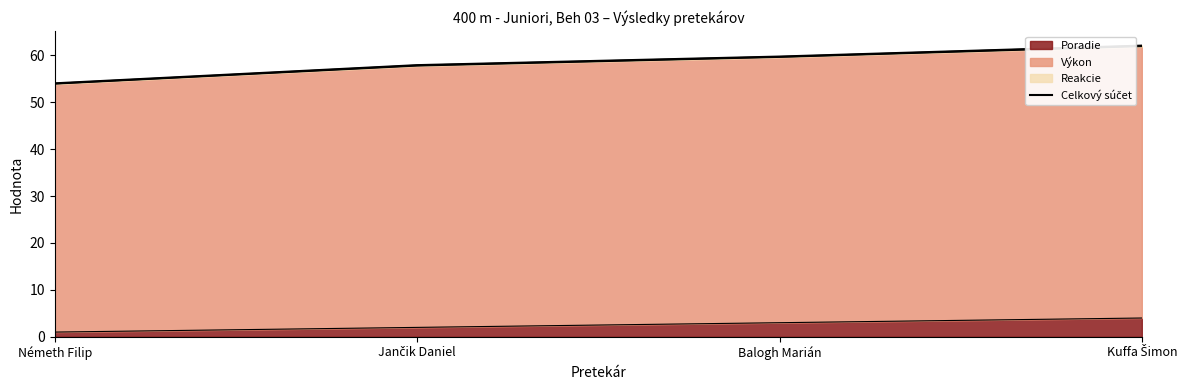

What is the sum of all values?

233.8